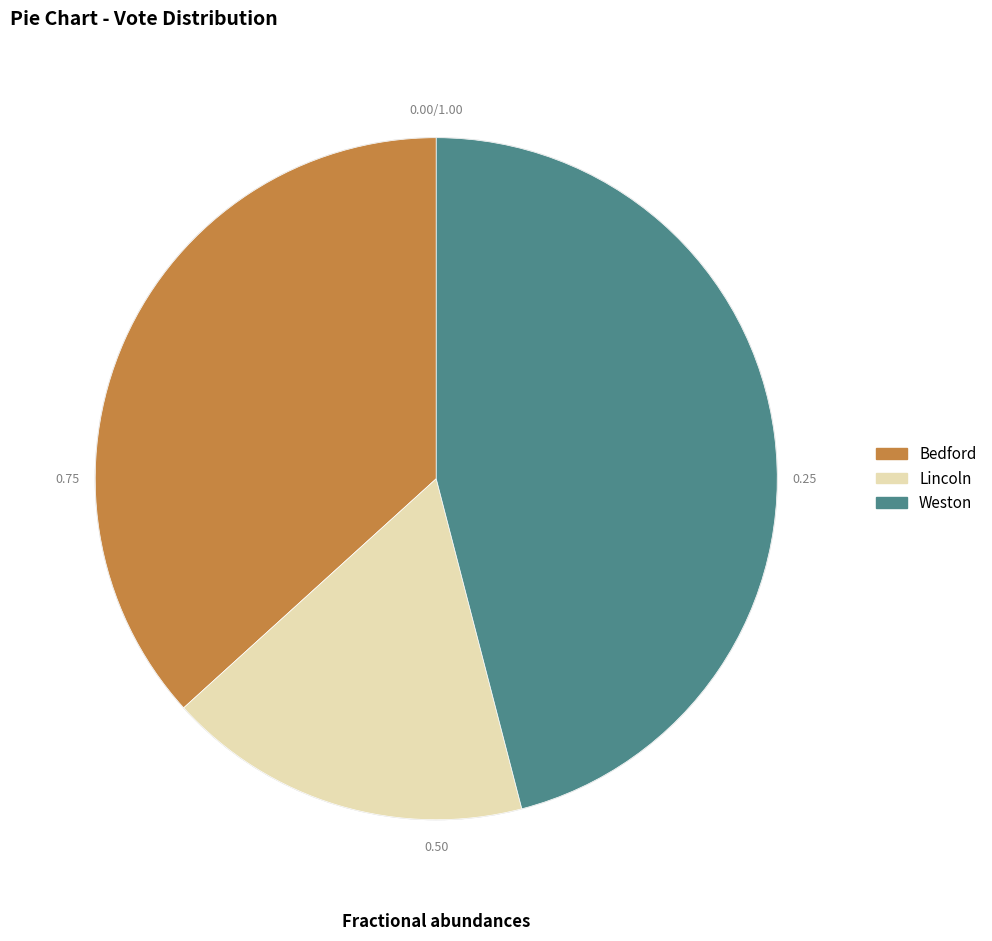

Does Weston represent more than half of the total?

No